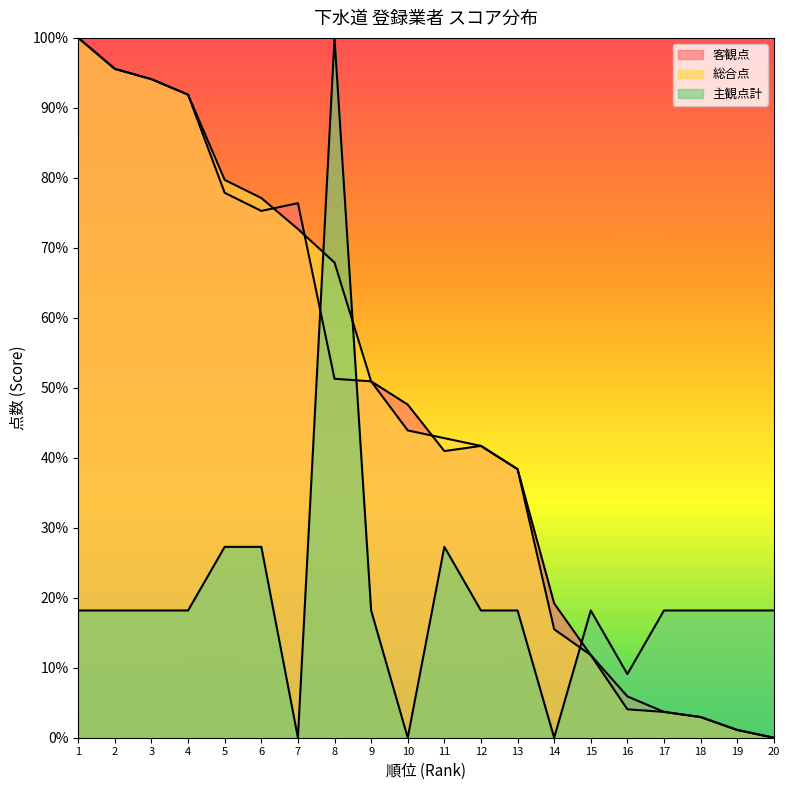

How many lines are shown in the chart?

3